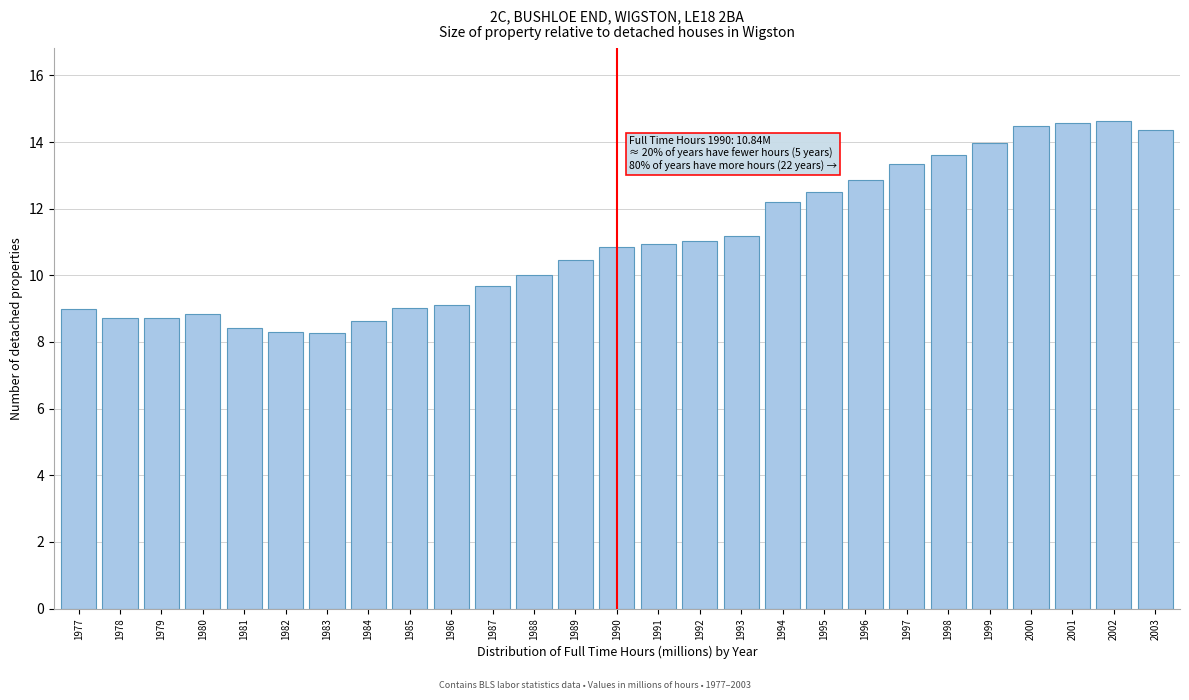

Reading left to right, transcribe all the data shown in this chart.

9.0	8.7	8.7	8.8	8.4	8.3	8.3	8.6	9.0	9.1	9.7	10.0	10.5	10.8	10.9	11.0	11.2	12.2	12.5	12.9	13.3	13.6	14.0	14.5	14.6	14.6	14.4